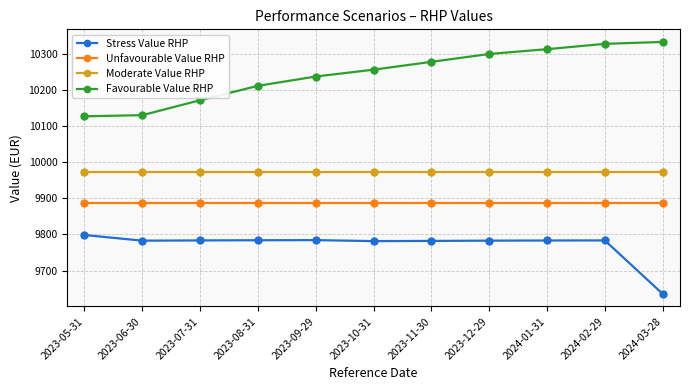

What is the total value across all series at 2023-07-31?

39816.0